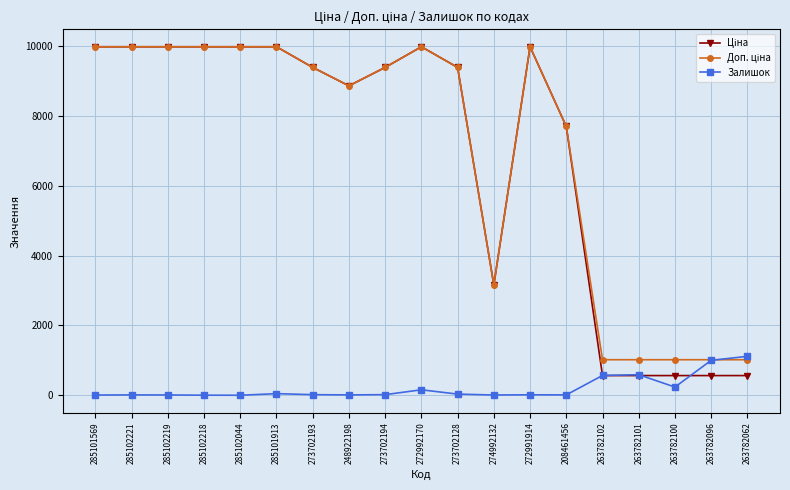

At how many categories does at least one series exceed 1560?

14